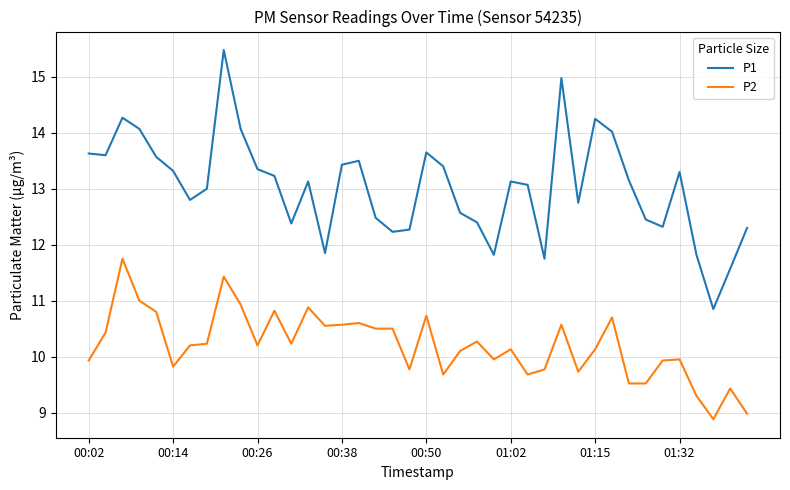

Which series has the largest range (max minus min)?

P1